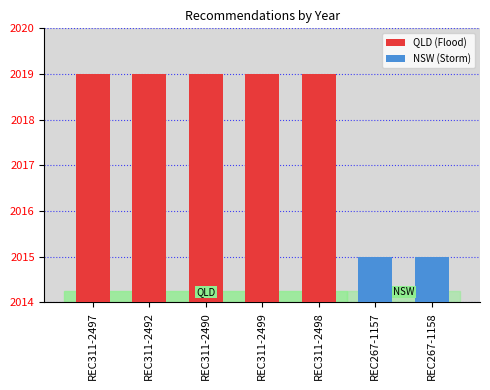

True or false: the data shows 1203 at REC311-2498.

False